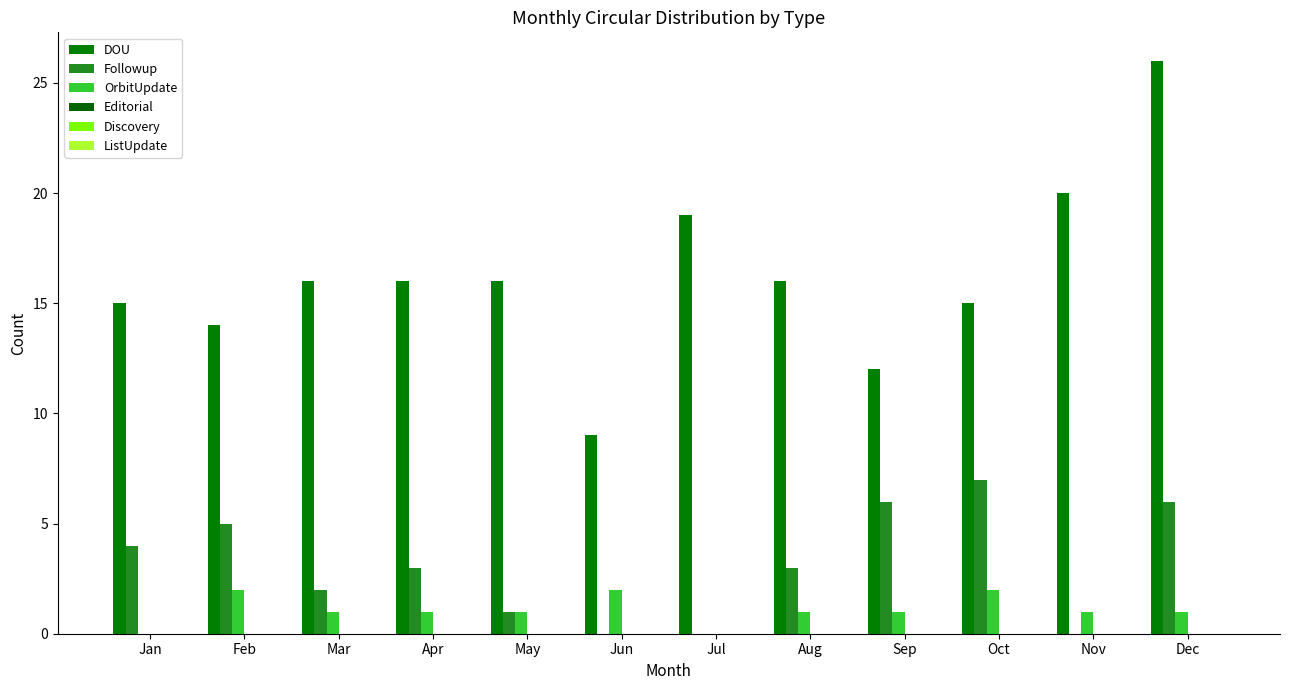

Are the bars grouped side by side (vs. stacked)?

Yes